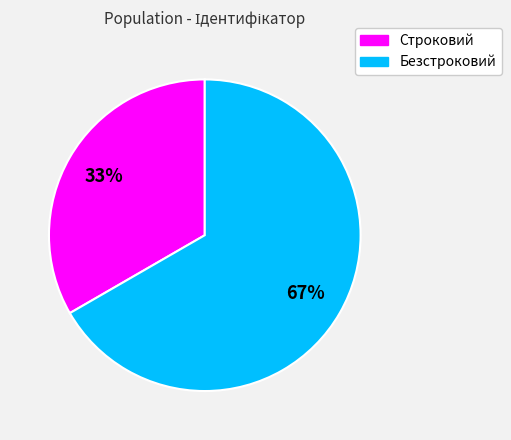

To the nearest percent, what portion does Безстроковий represent?

67%